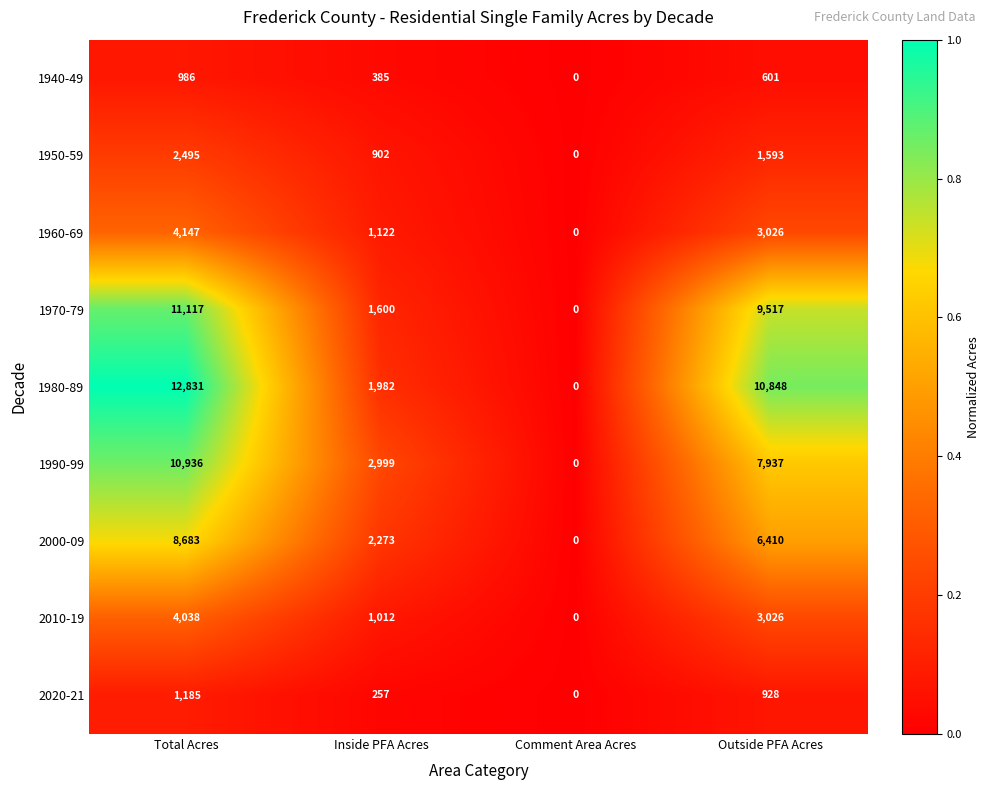

What is the maximum value shown in the chart?

12831